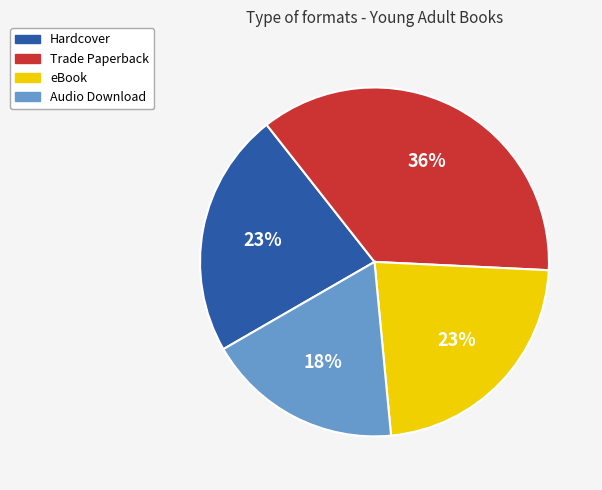

To the nearest percent, what is the combined percentage of eBook and Trade Paperback?

59%